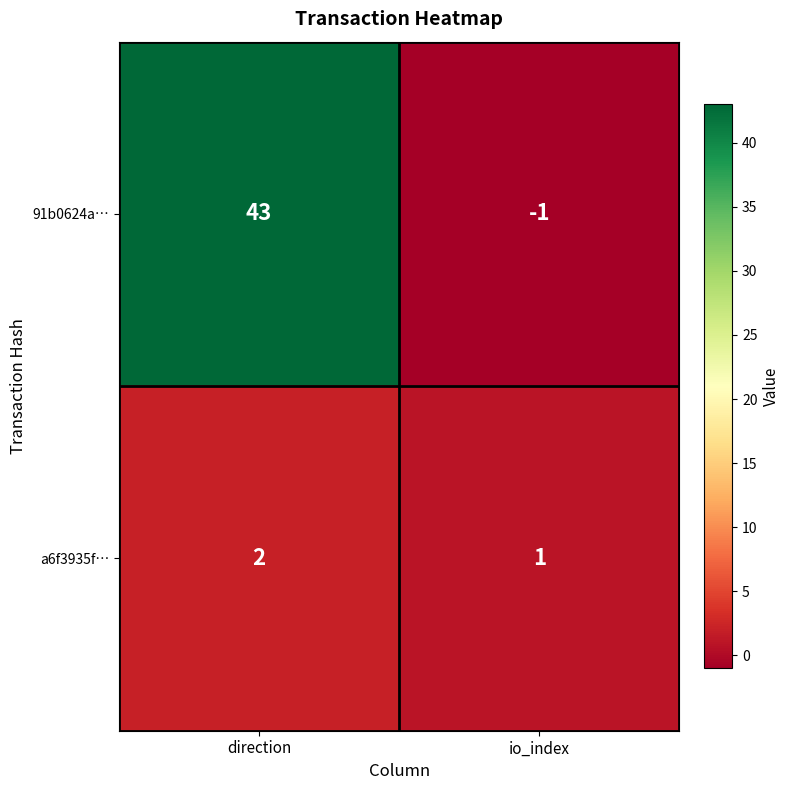

What is the sum of the 91b0624a… values at direction and io_index?

42